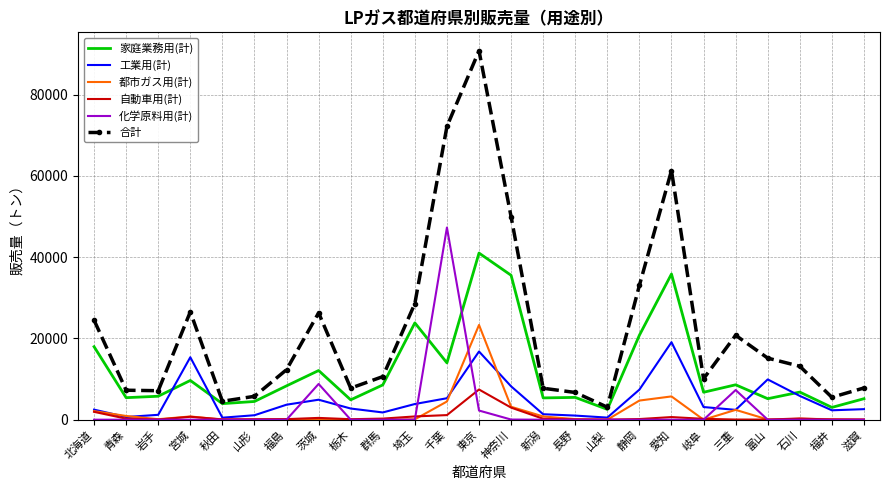

What is the greatest value displayed?

90785